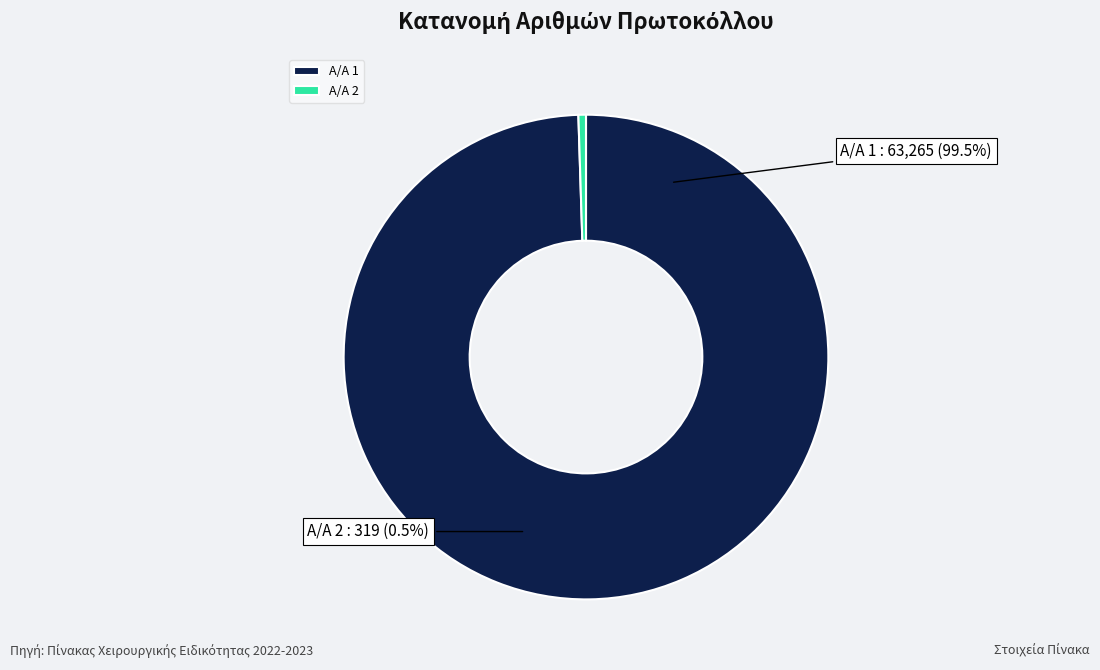

Between 1 and 2, which is larger?

1